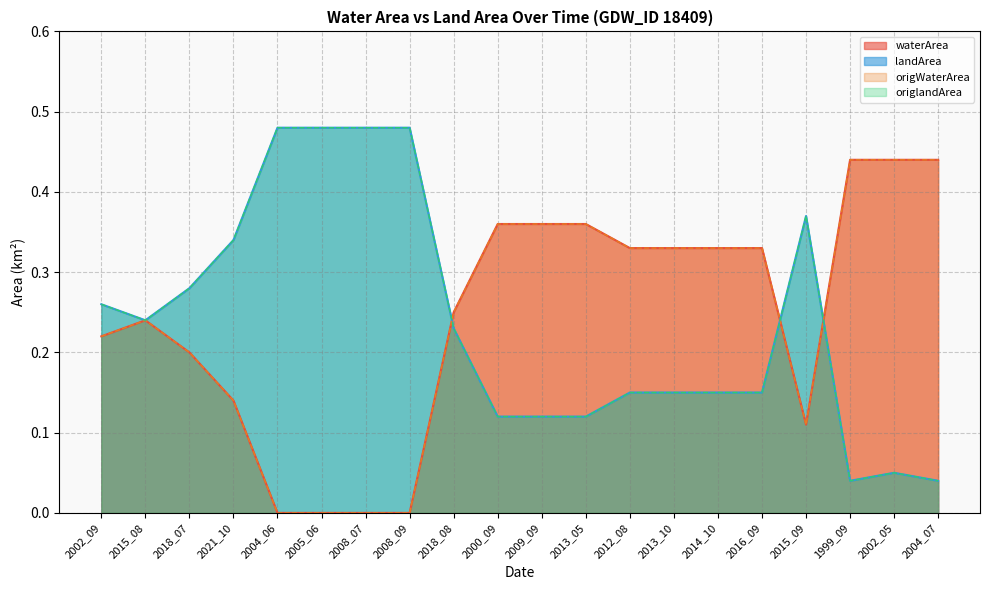

What are all the series names shown in the legend?

waterArea, landArea, origWaterArea, origlandArea